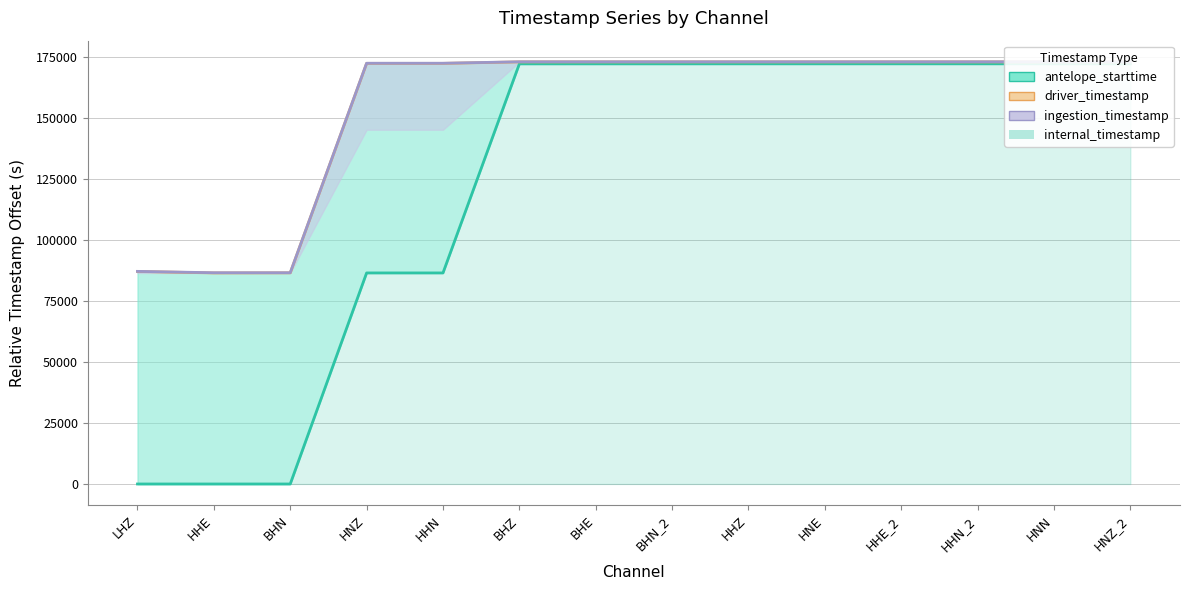

Which has a higher value, HNE or HHZ?

HNE